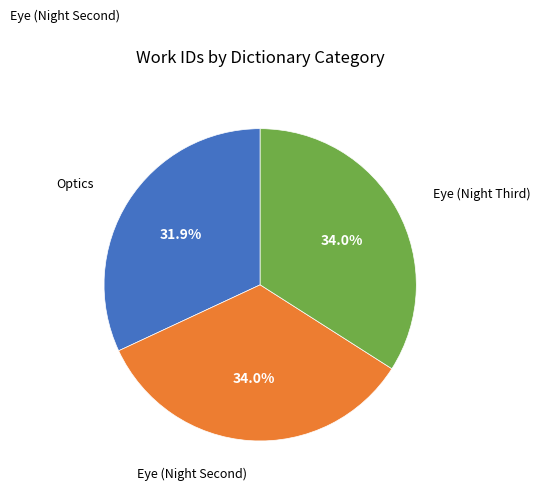

To the nearest percent, what is the difference between the largest and smallest slice percentages?

2%